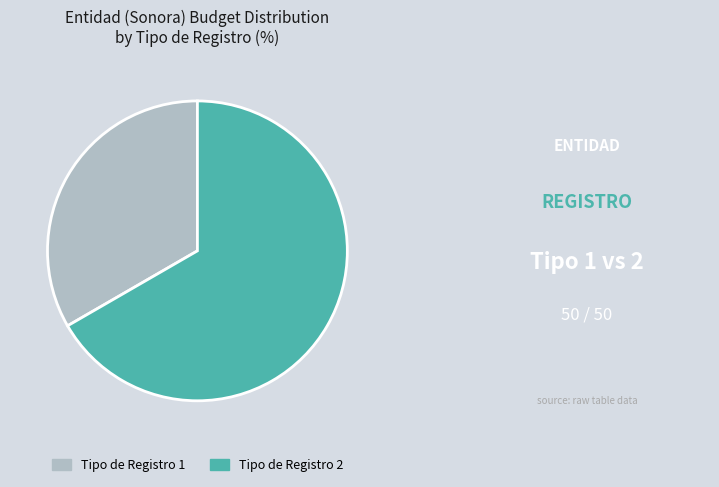

Between Tipo de Registro 2 and Tipo de Registro 1, which is larger?

Tipo de Registro 2